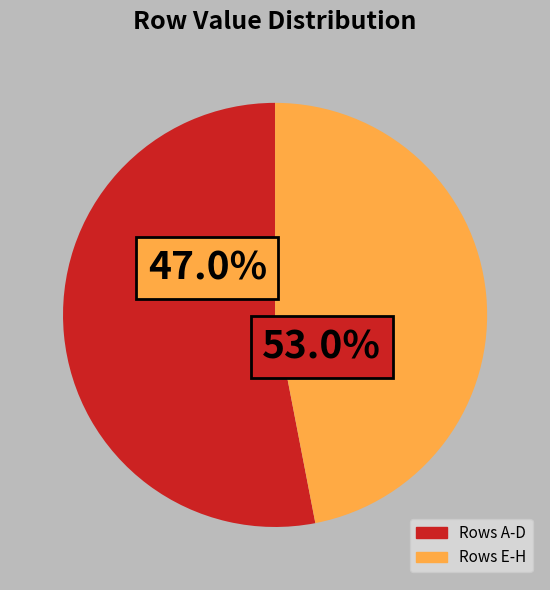

True or false: C accounts for 5% of the total.

False